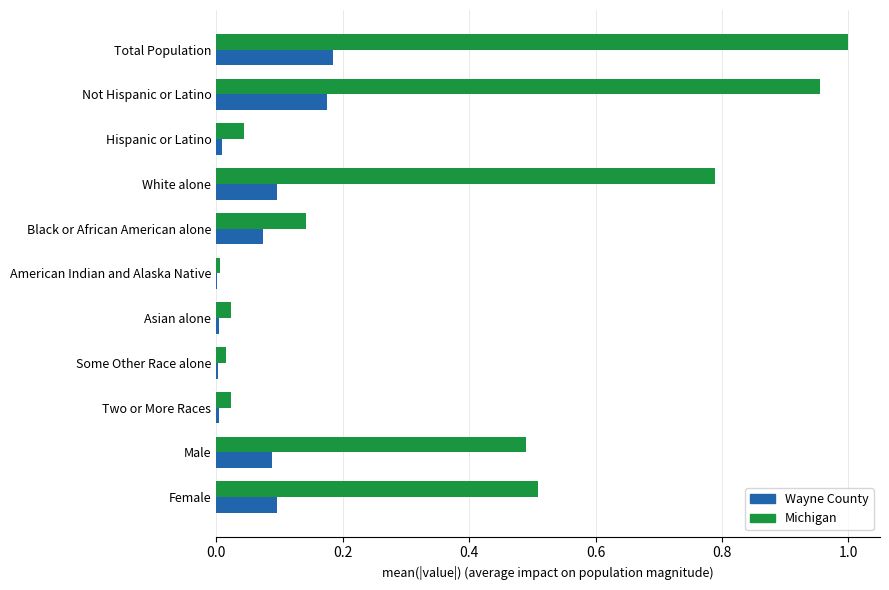

The Wayne County series shows 0.1 at Total Population. True or false?

False